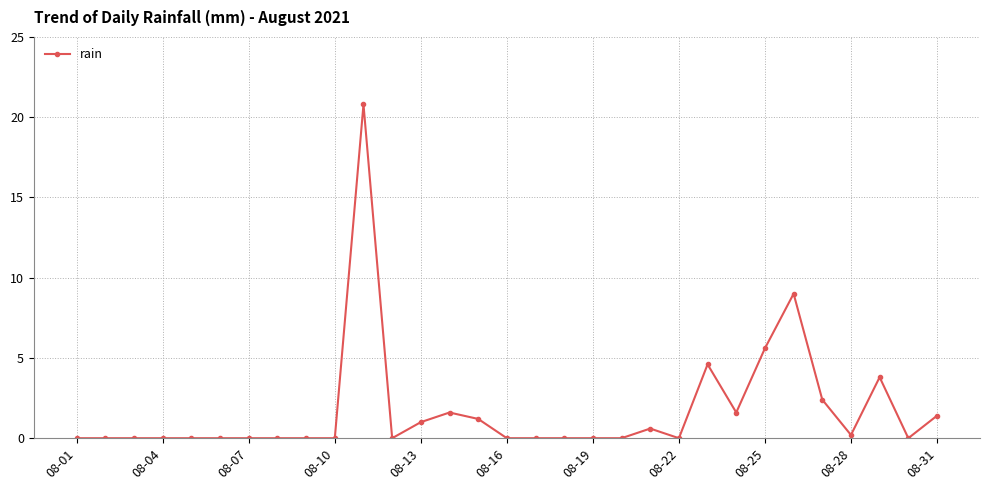

What is the maximum value shown in the chart?

20.8